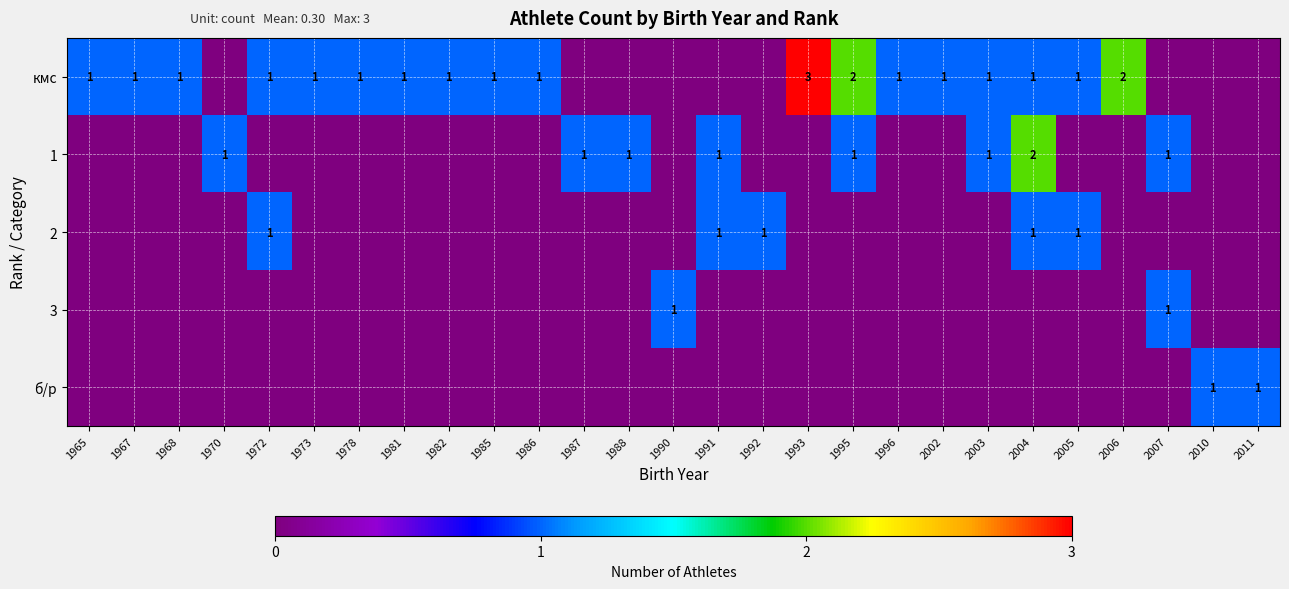

Is it true that кмс equals 1 at 1982?

True